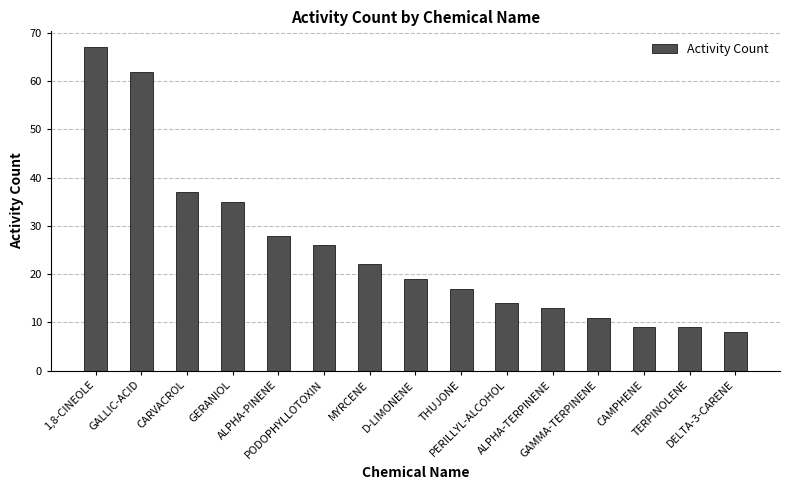

What is the greatest value displayed?

67